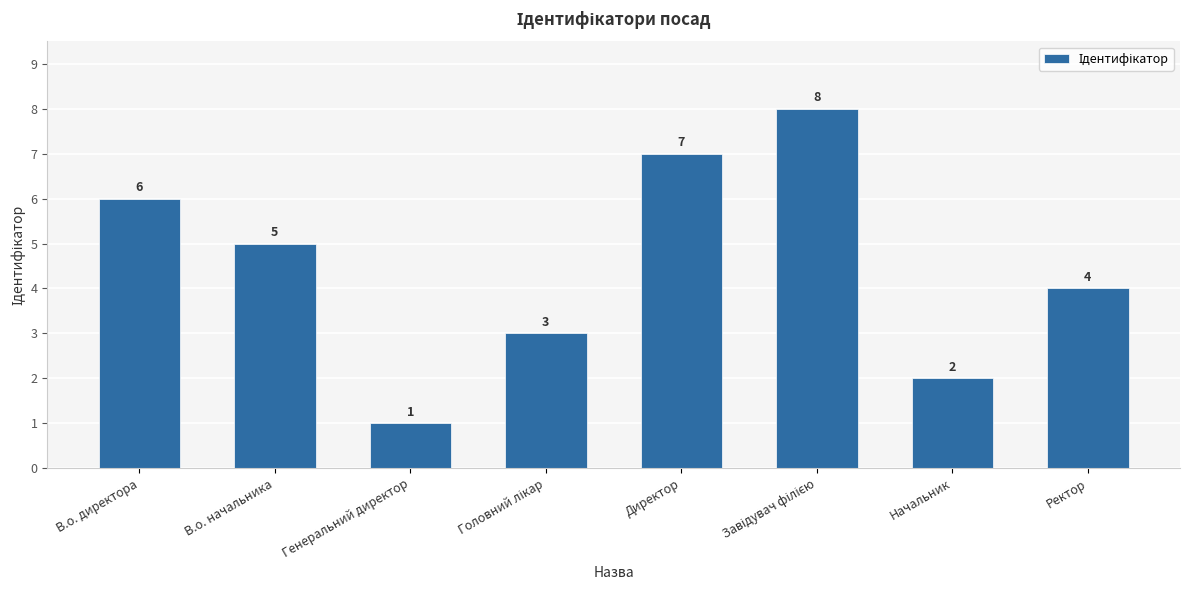

The value at Начальник is 3. True or false?

False